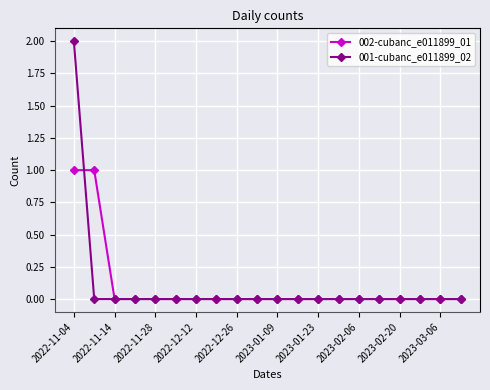

Which series has the widest spread of values?

001-cubanc_e011899_02